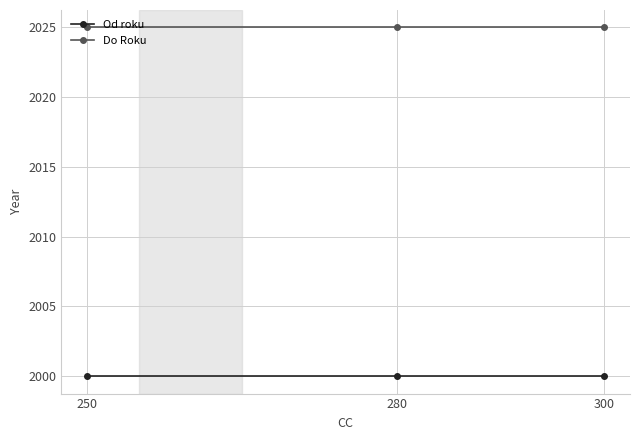

What is the greatest value displayed?

2025